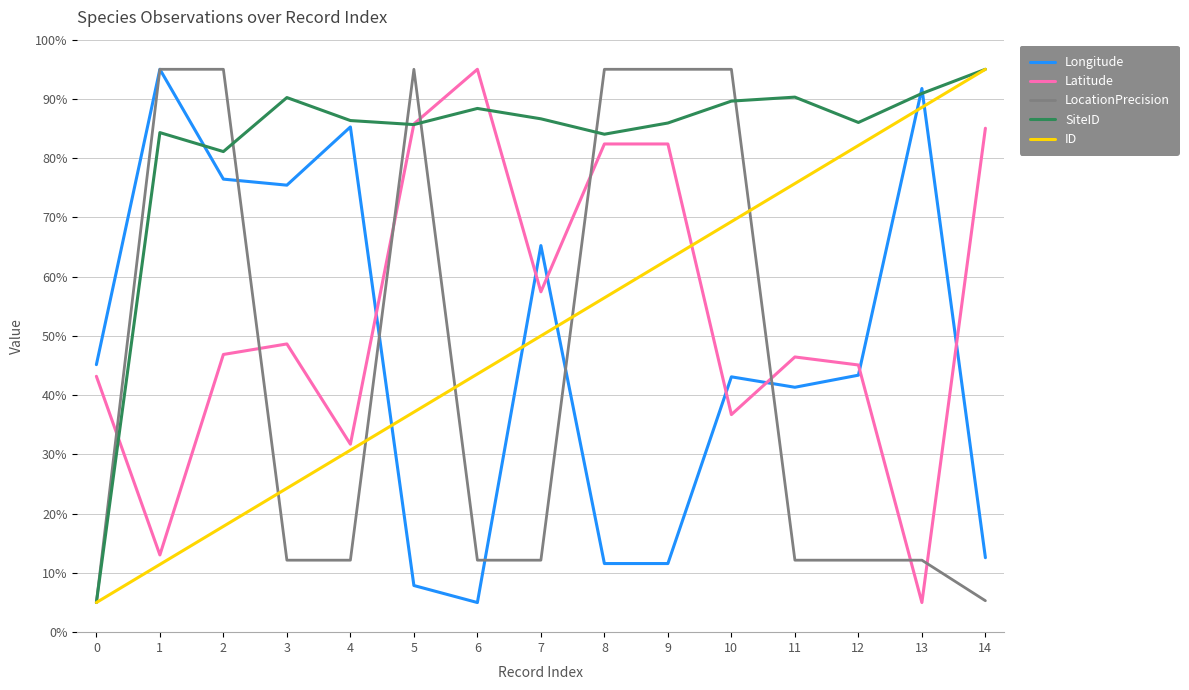

Is it true that ID equals 69.3 at 10?

True